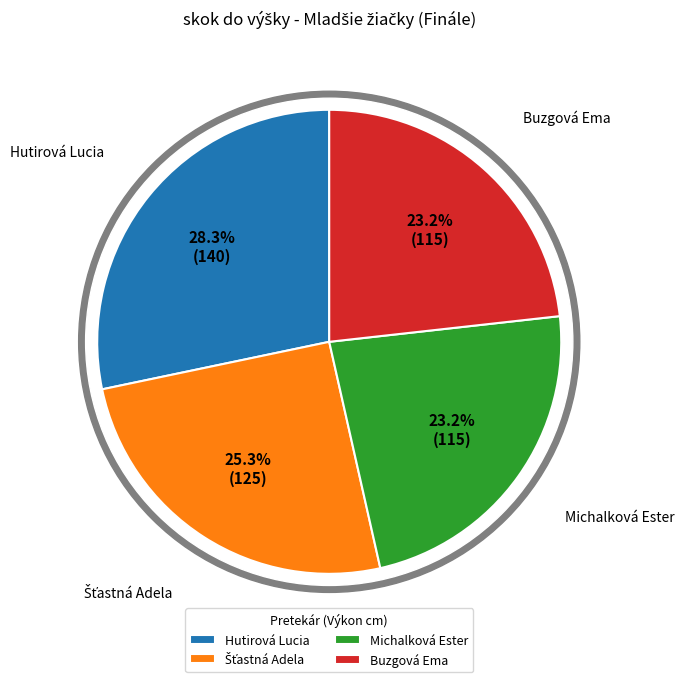

To the nearest percent, what is the difference between the largest and smallest slice percentages?

5%